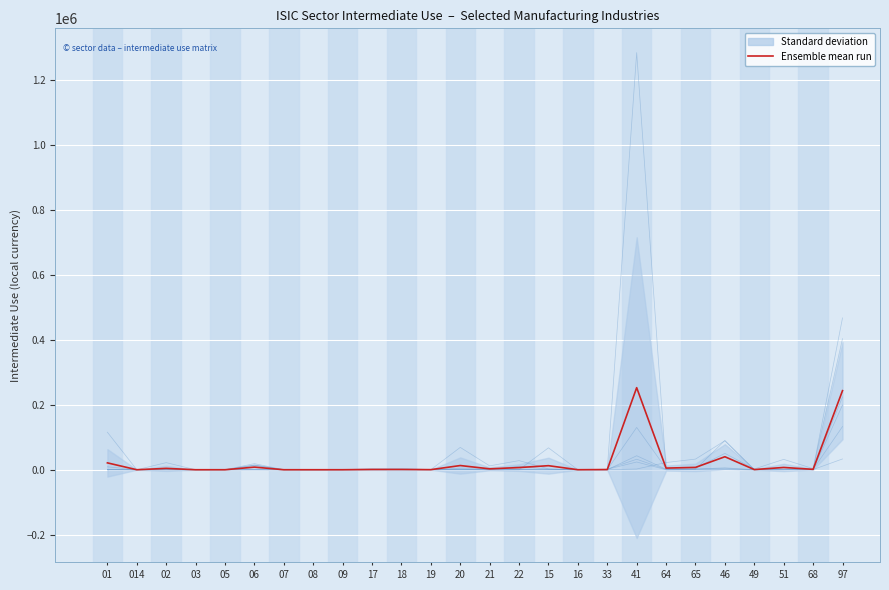

What is the sum of all Printing and reproduction values?

223915.1